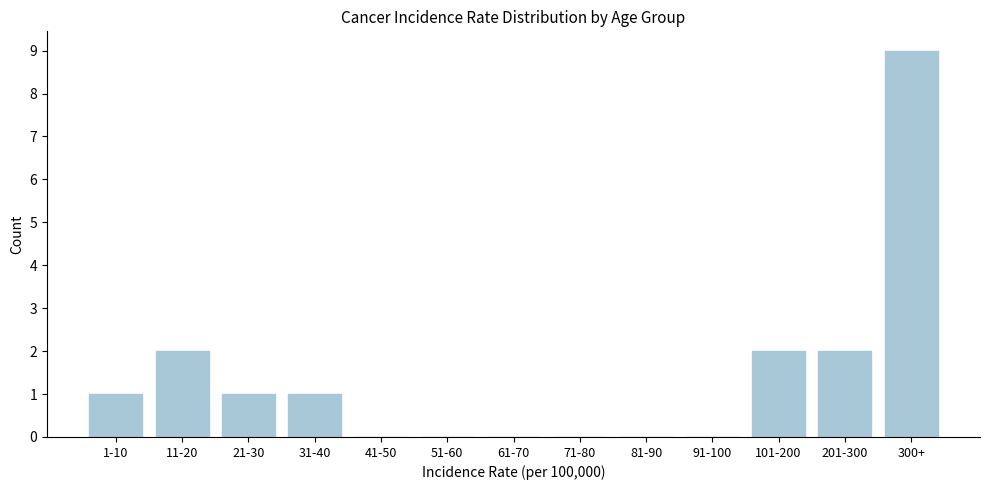

Reading left to right, what are all the values shown in this chart?

1-10=1	11-20=2	21-30=1	31-40=1	41-50=0	51-60=0	61-70=0	71-80=0	81-90=0	91-100=0	101-200=2	201-300=2	300+=9